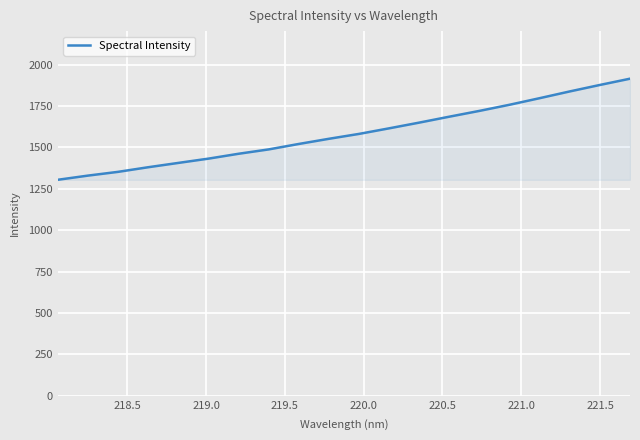

What is the greatest value displayed?

1915.1